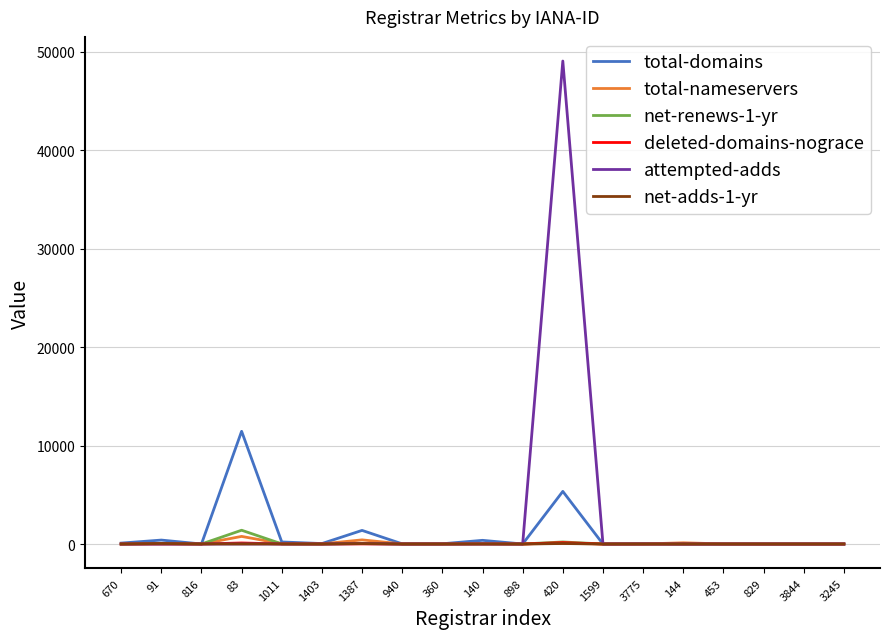

At which label does total-domains first exceed 24?

670